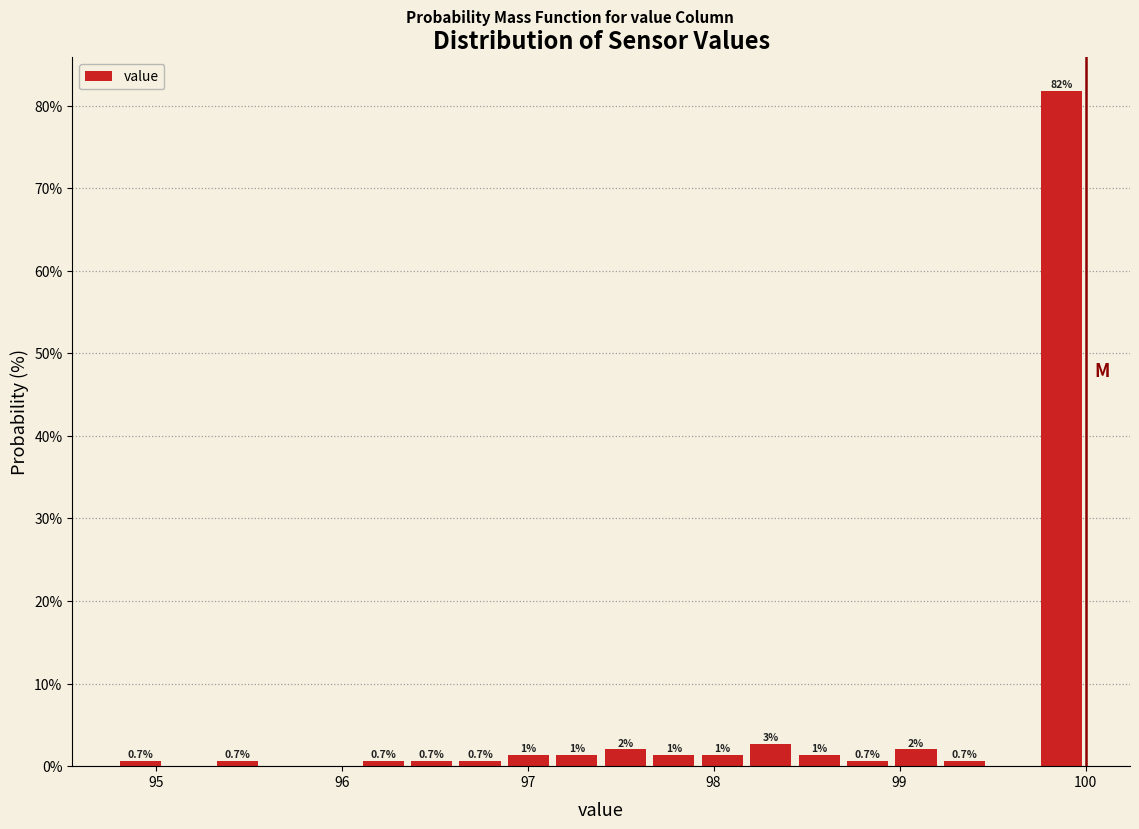

Read against the x-axis, roughly where is the centre of the tallest bar?

99.9